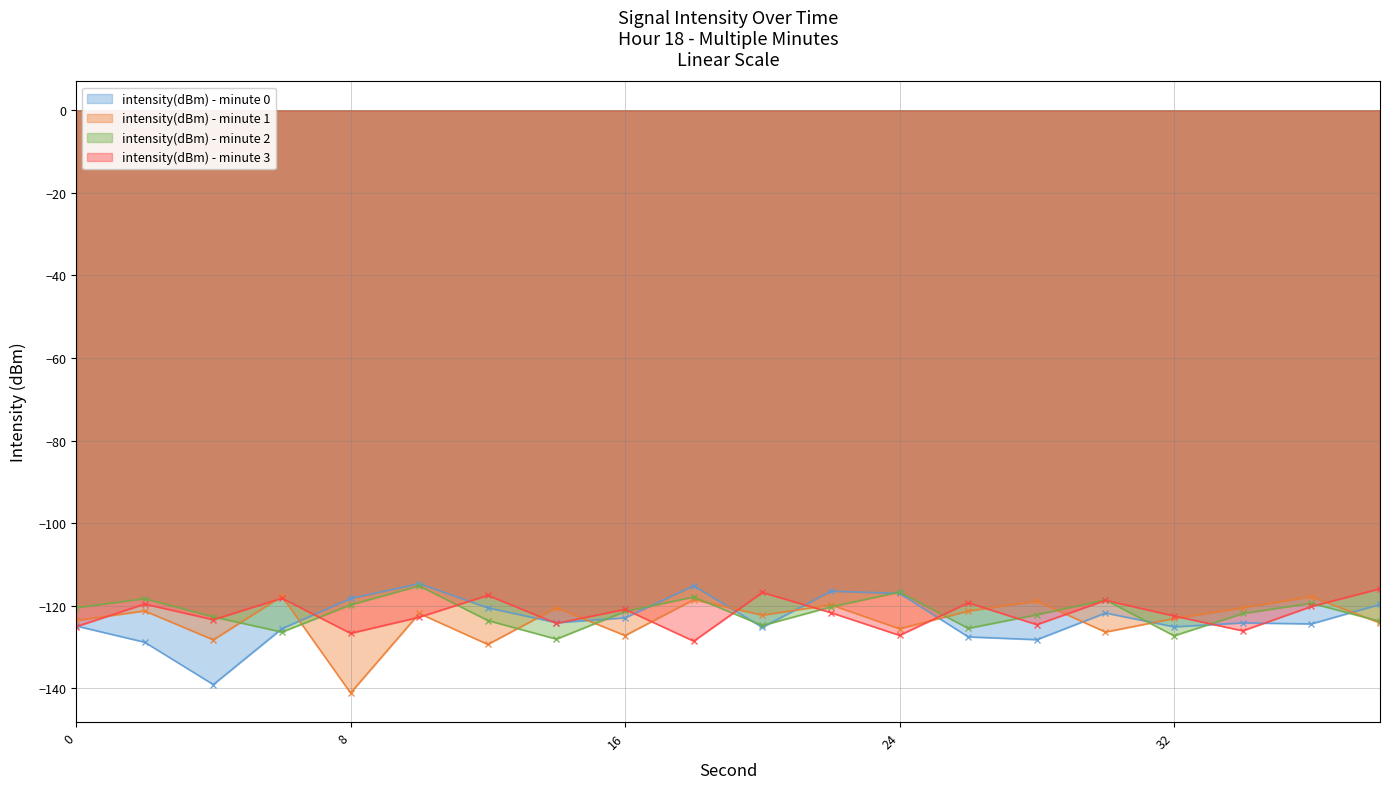

Which category has the highest value in the intensity(dBm) - minute 1 series?

6